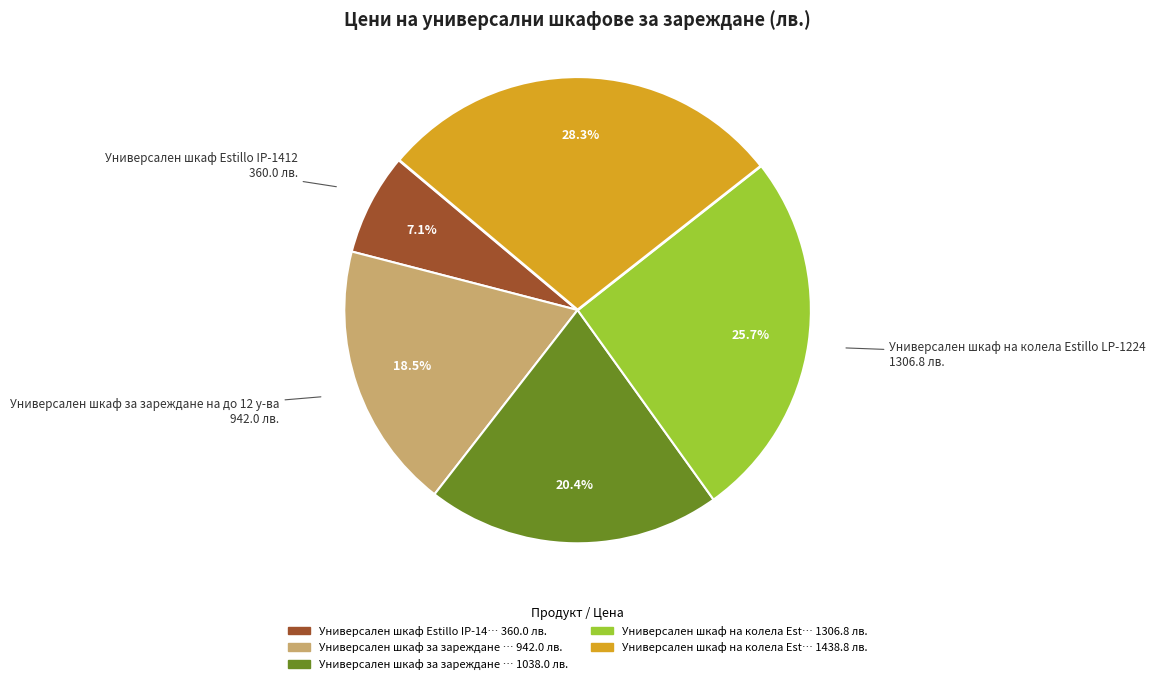

How many slices are in this pie chart?

5